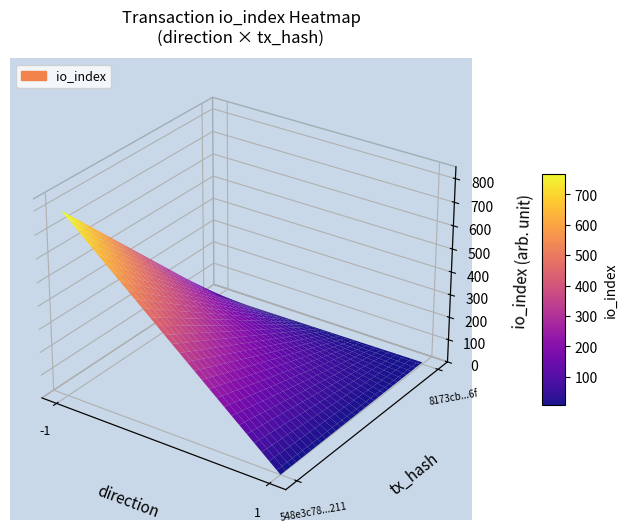

The 8173cb6955f3bc83d4772853d9f2dd28a264d6f series shows 12 at io_index. True or false?

False